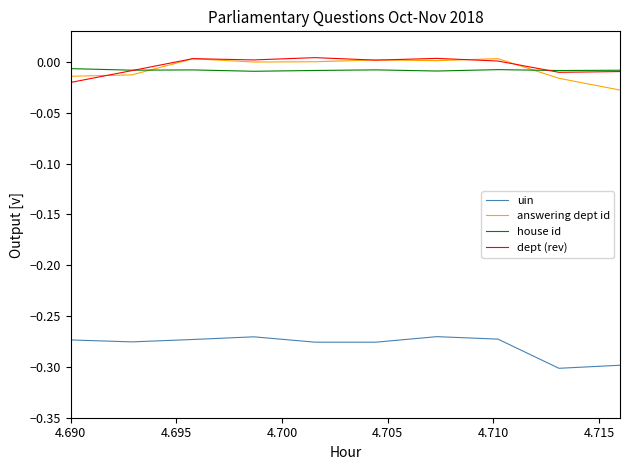

True or false: uin and dept (rev) cross at least once.

False